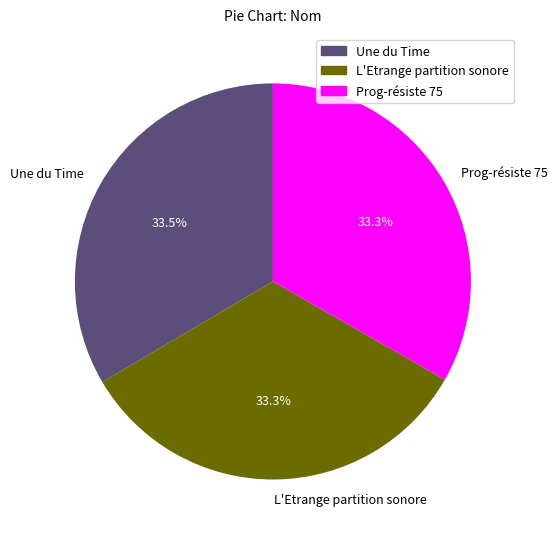

Does Prog-résiste 75 represent more than half of the total?

No